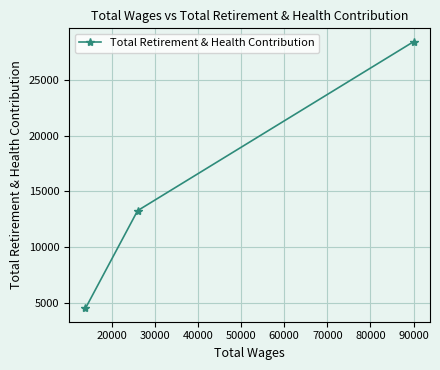

What is the value of the 2nd point from the left?

13270